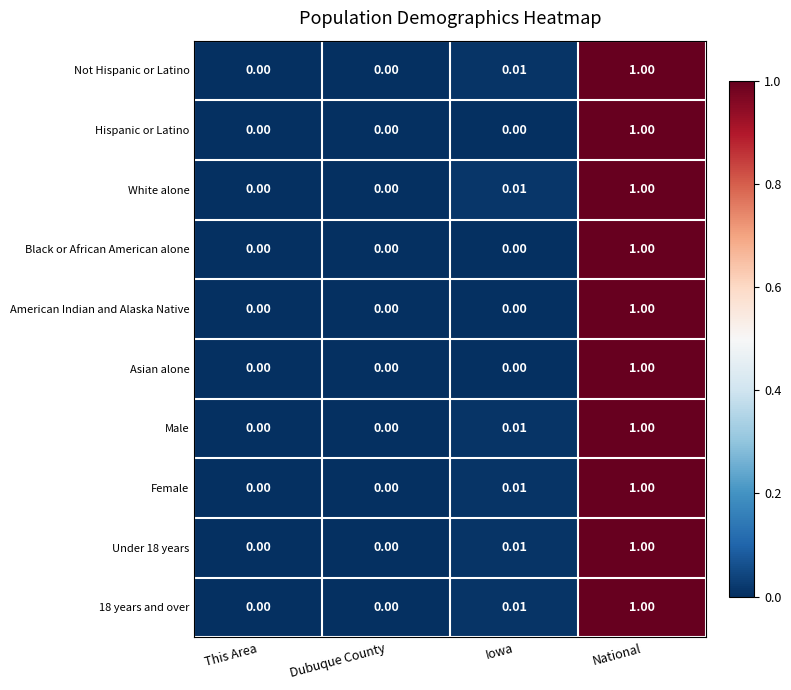

Is the value of Under 18 years at Dubuque County greater than the value of Black or African American alone at National?

No